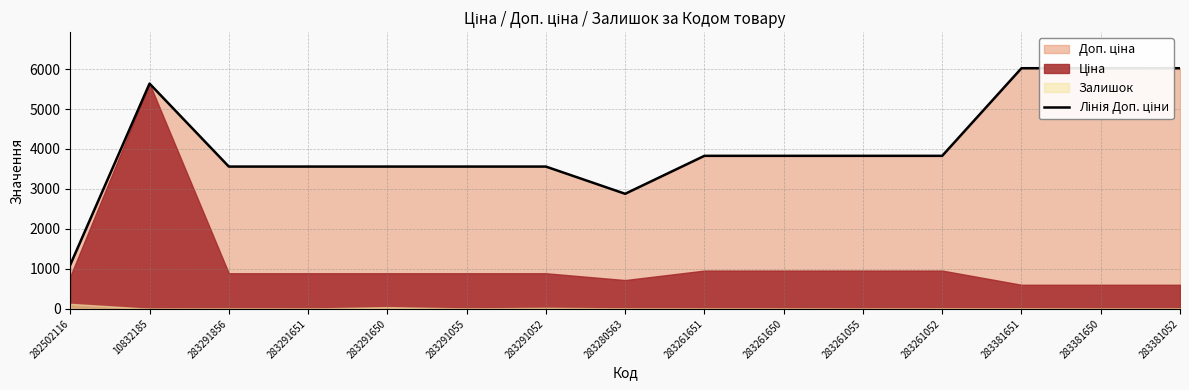

How many data points does each series have?

15